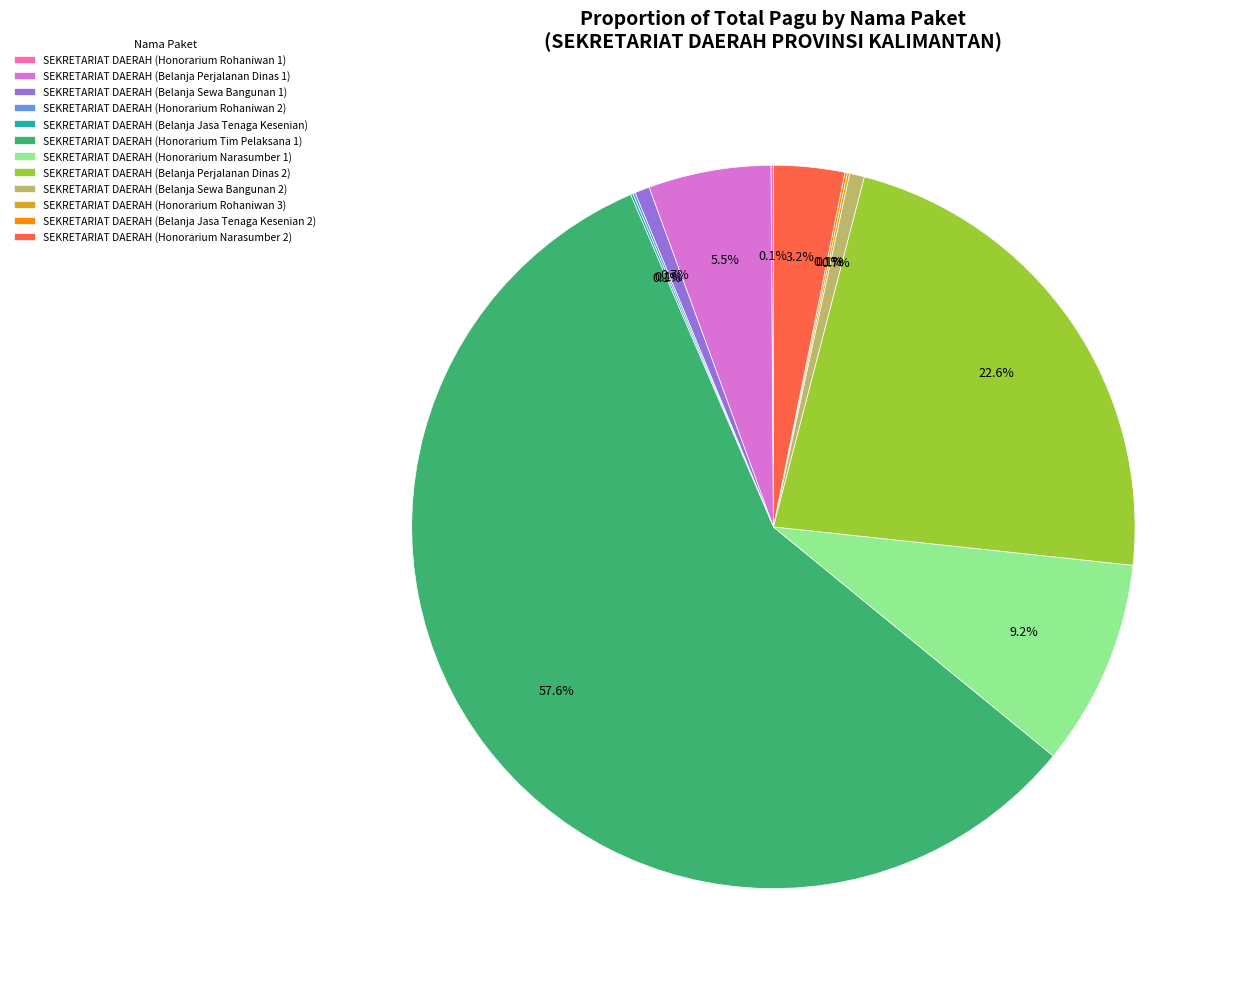

Does SEKRETARIAT DAERAH (Honorarium Tim Pelaksana 1) account for over 50% of the chart?

Yes